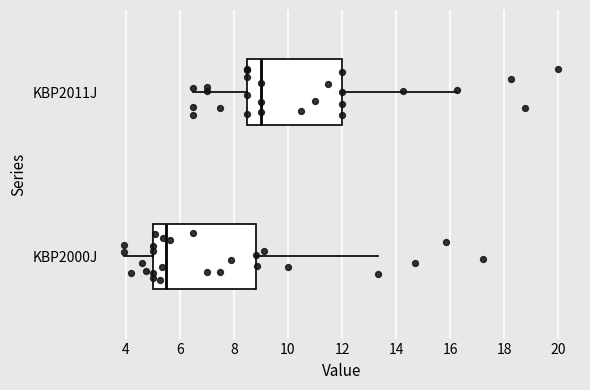

Where does the right whisker of the box for KBP2000J end on the x-axis? The values are not printed on the chart, so give them approximately, as read against the axis.

13.4